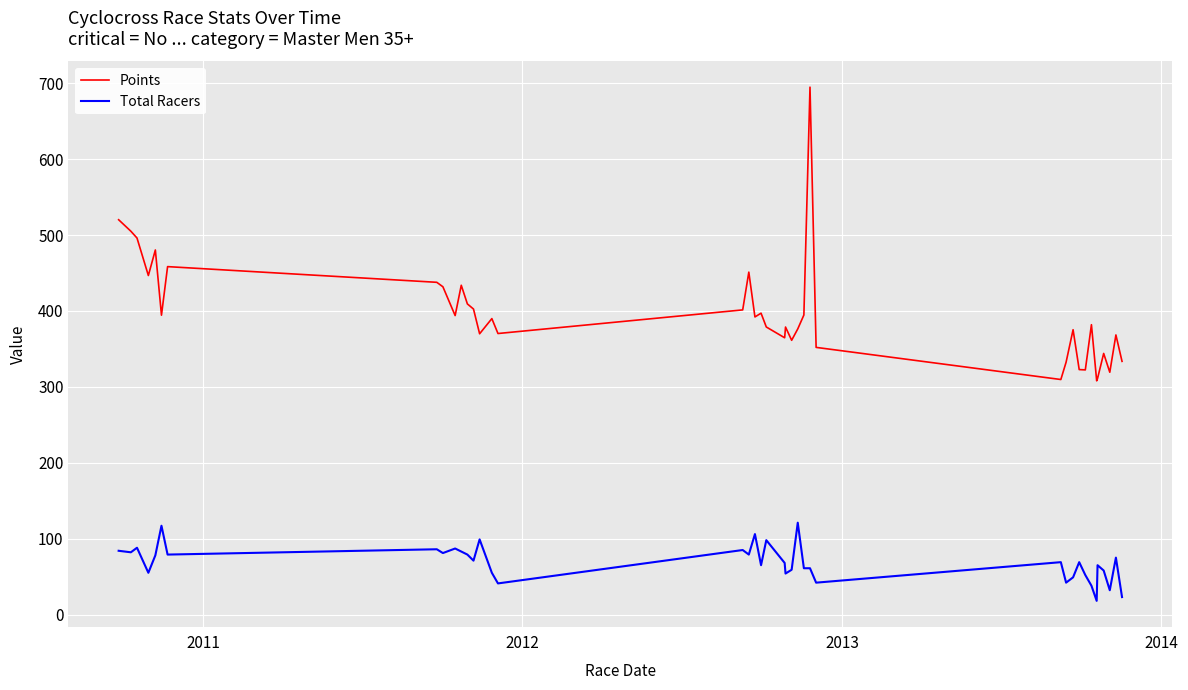

What is the highest value of the Total Racers series?

121.0